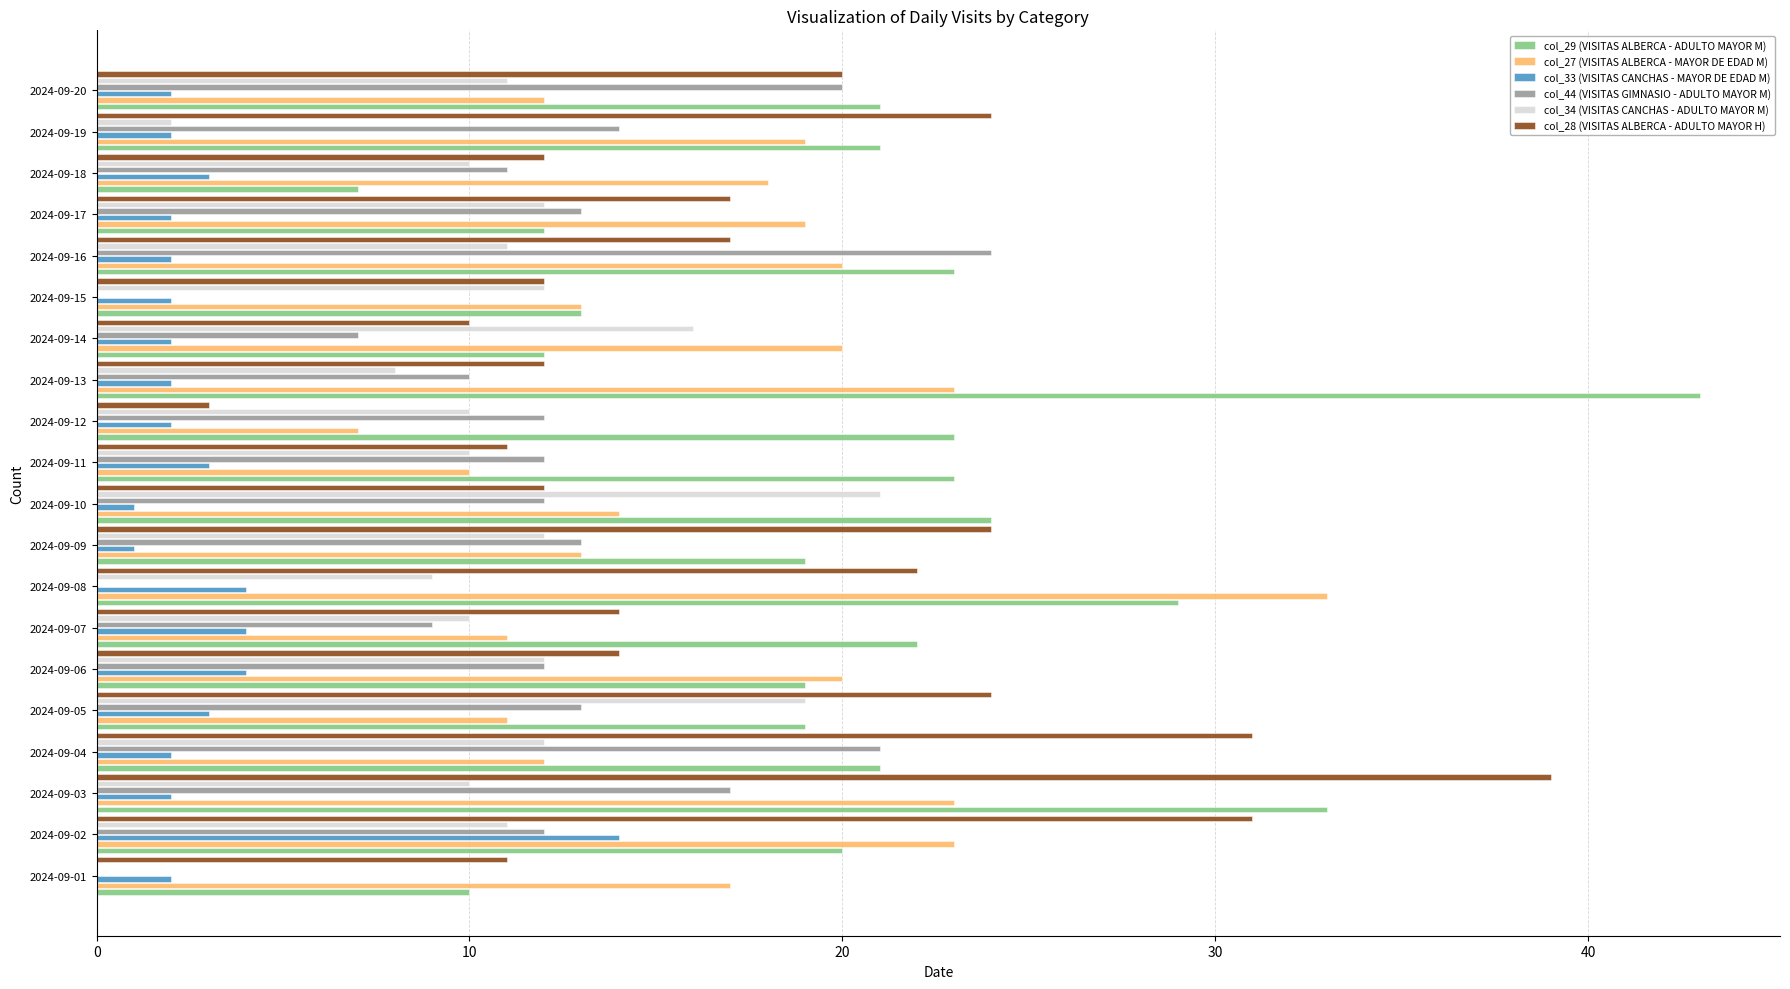

What is the maximum value shown in the chart?

43